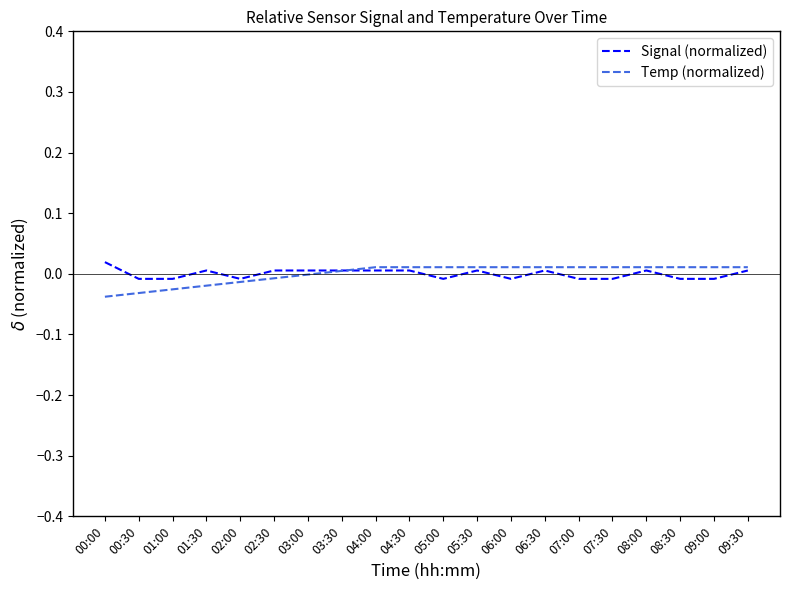

Is the value of Signal (normalized) at 08:00 greater than the value of Temp (normalized) at 00:30?

Yes